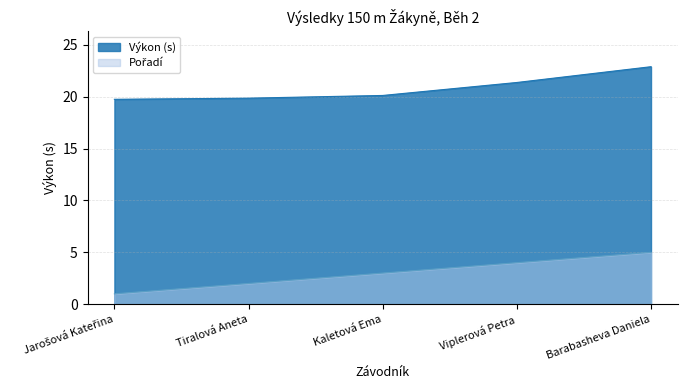

How many lines are shown in the chart?

2